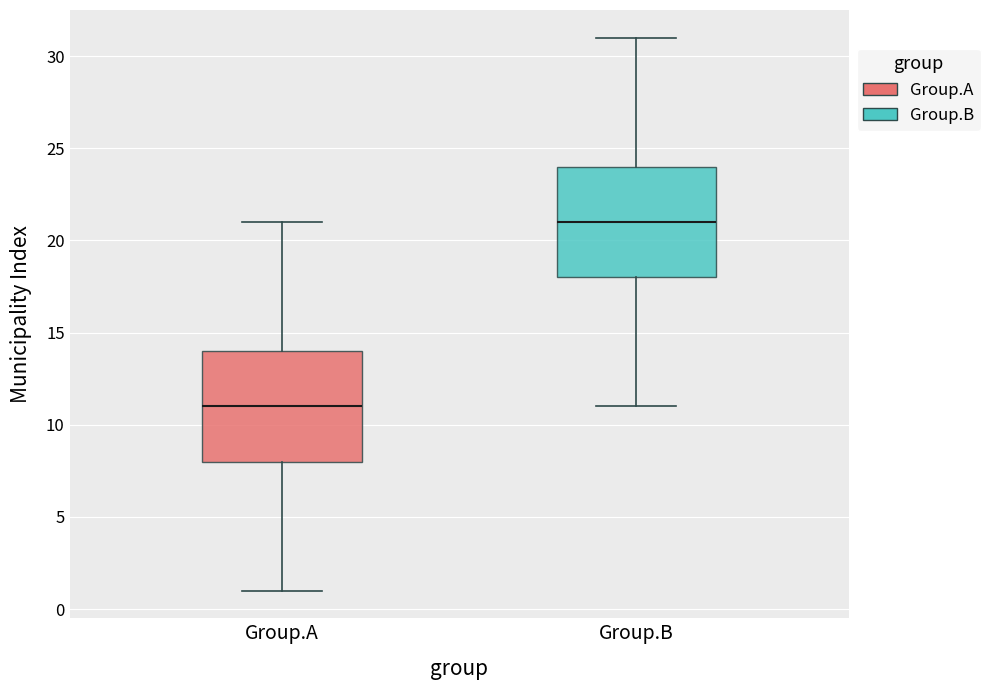

Reading left to right, read every box against the y-axis: the position of its median line, the range the box covers, and the ends of its whiskers. The values are not printed on the chart, so give them approximately, as read against the axis.

Group.A: median 11, box 8 to 14, whiskers 1 to 21
Group.B: median 21, box 18 to 24, whiskers 11 to 31